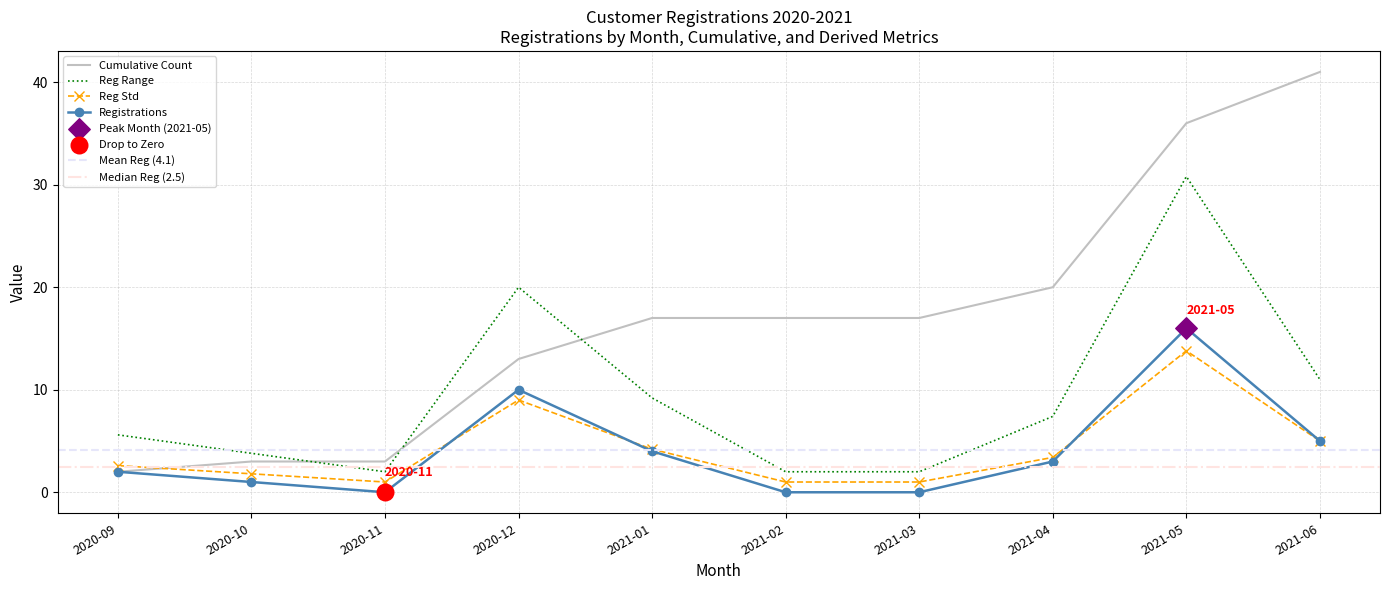

Is the value of Cumulative at 2021-06 greater than the value of Registrations at 2020-10?

Yes